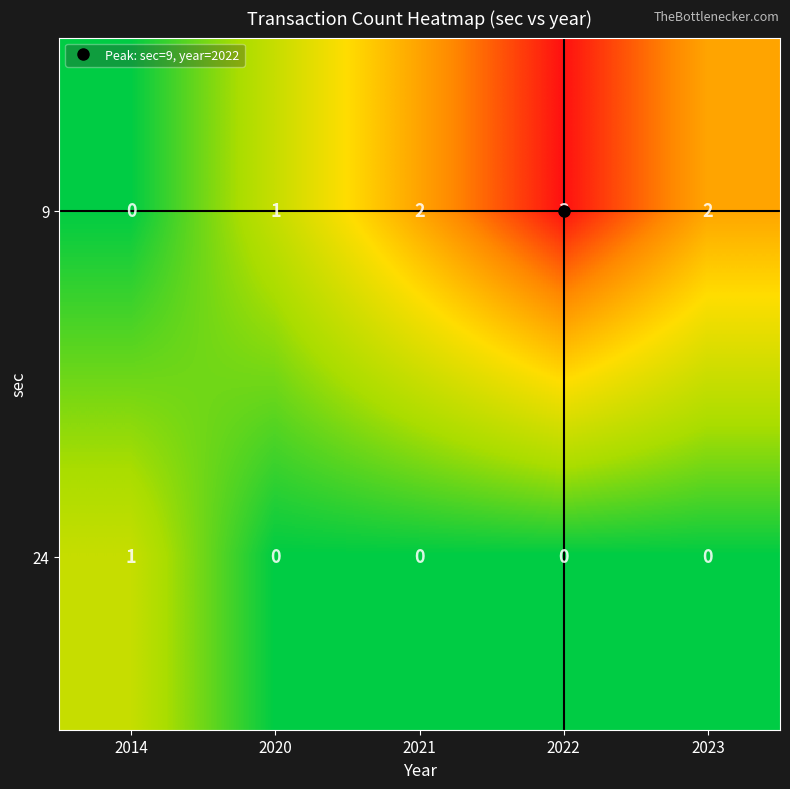

Where is 9 nearest to the value 1?

2020